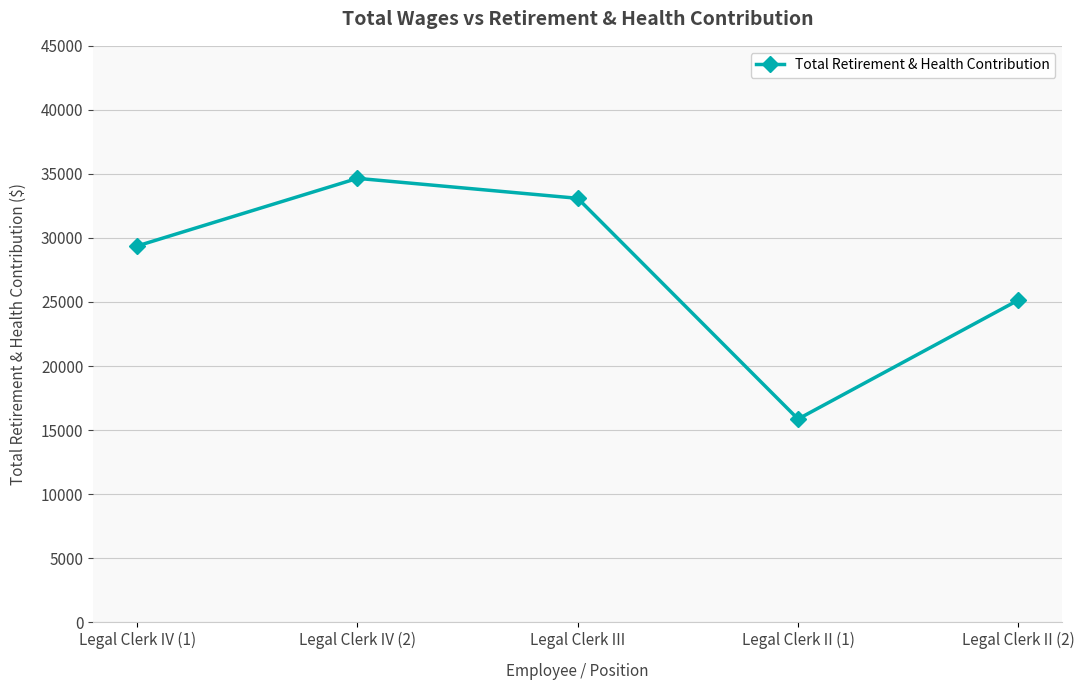

At which label is the value closest to 25257?

Legal Clerk II (2)